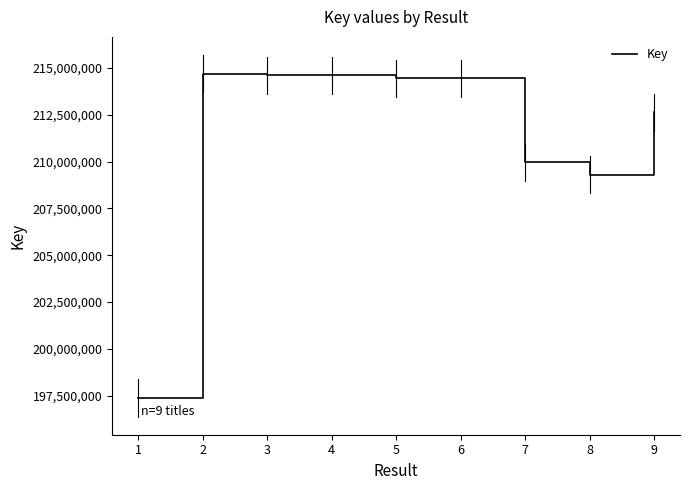

What is the change in value from 5 to 7?

-4476846